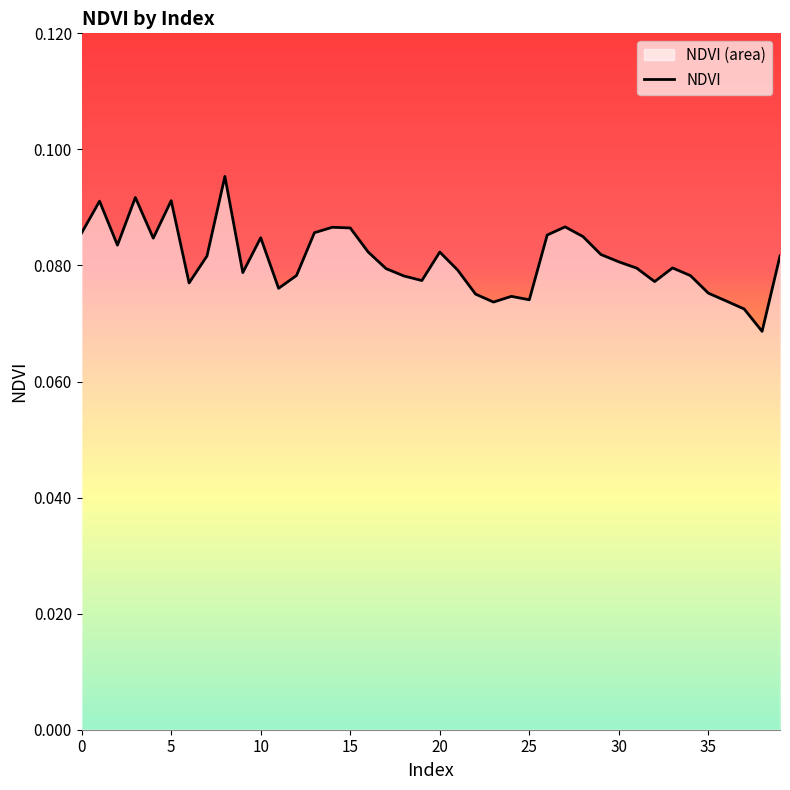

Is it true that the value at 5 is 0.2?

False